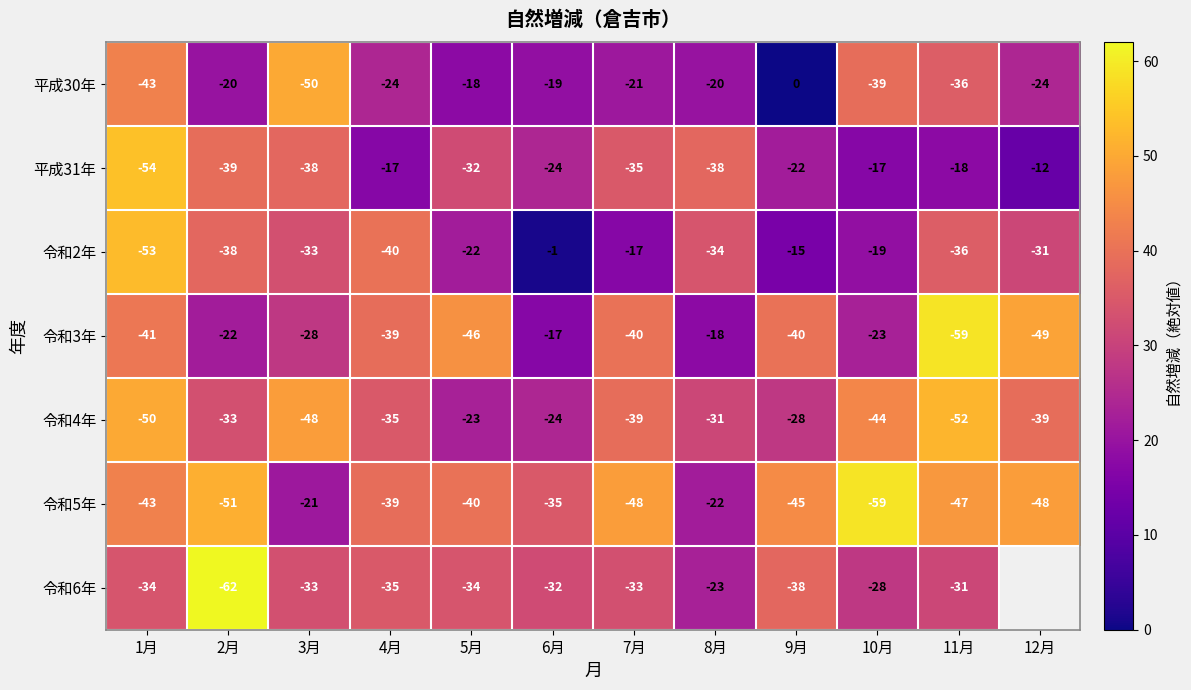

At which label is 平成30年 closest to -25?

4月